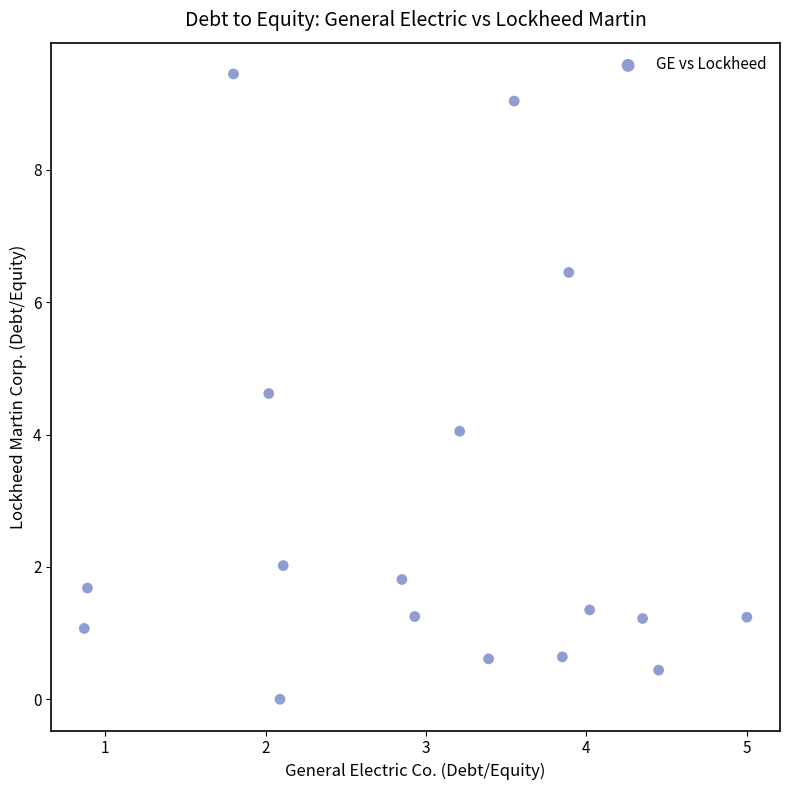

What is the range of X values (max minus min)?

4.1